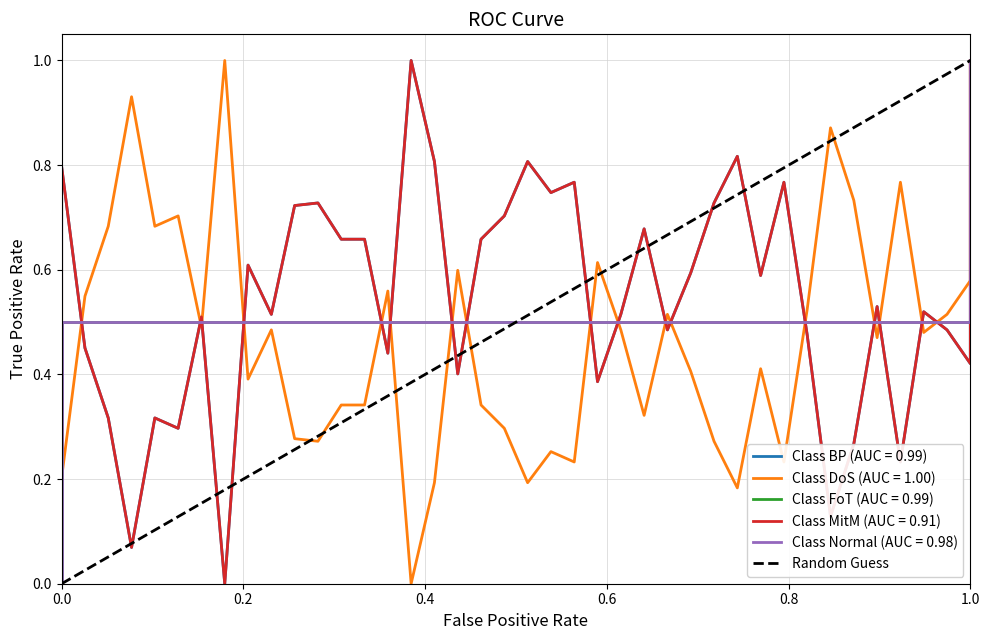

Reading left to right, what are all the values shown in this chart?

0	1